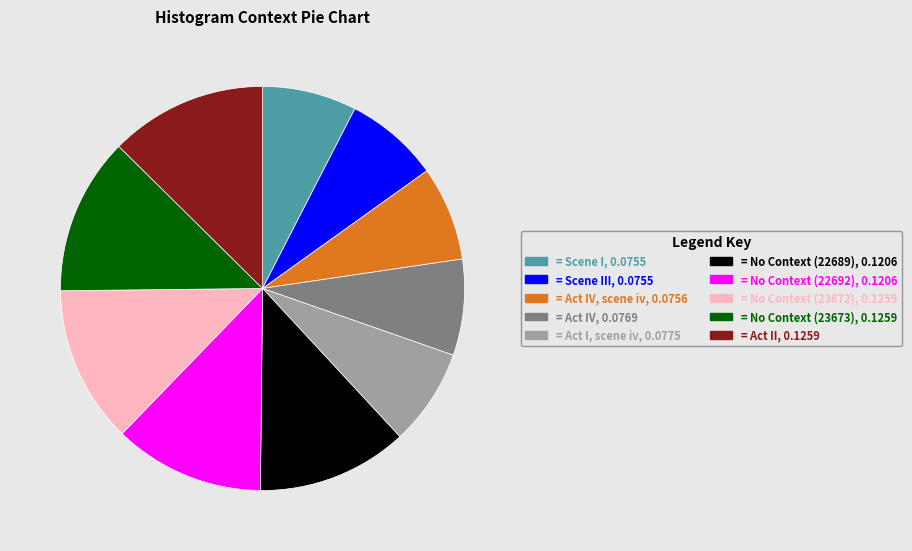

How many slices are in this pie chart?

10